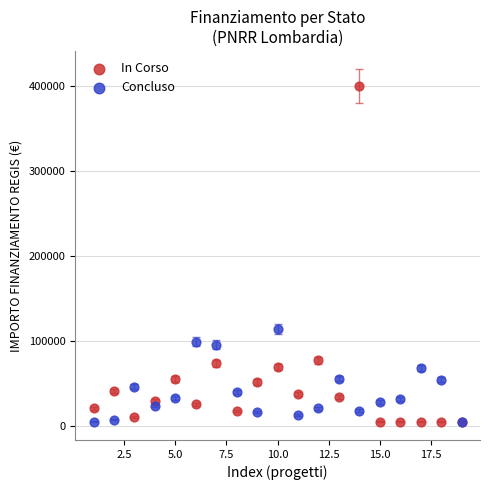

Which series has the widest spread of Y values?

In Corso